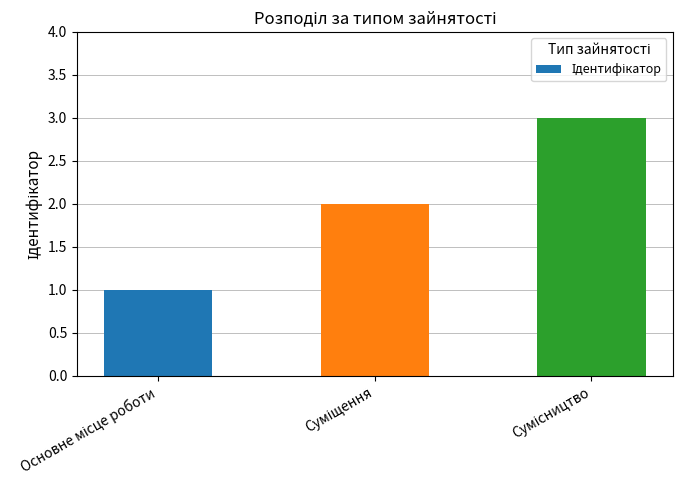

What is the sum of all values?

6